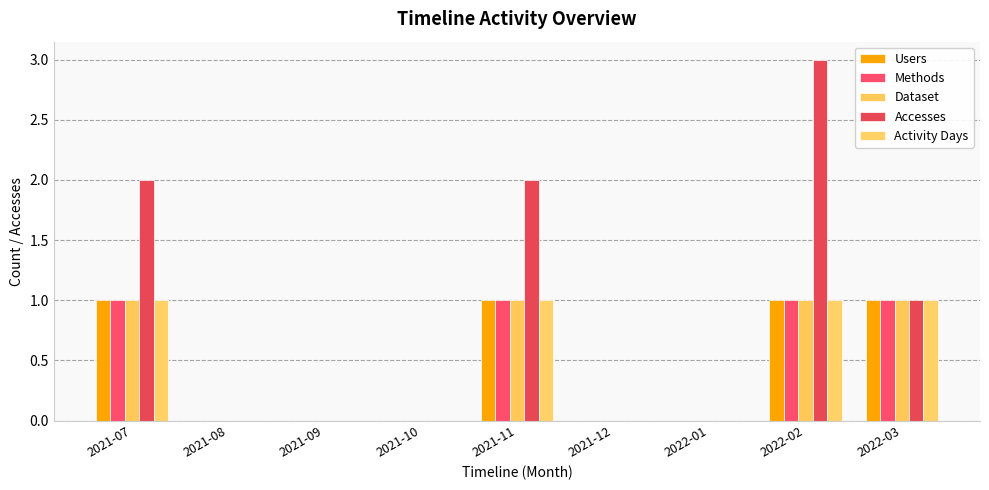

Reading right to left, extract all data points from this chart.

Users: 1	1	0	0	1	0	0	0	1
Methods: 1	1	0	0	1	0	0	0	1
Dataset: 1	1	0	0	1	0	0	0	1
Accesses: 1	3	0	0	2	0	0	0	2
Activity Days: 1	1	0	0	1	0	0	0	1